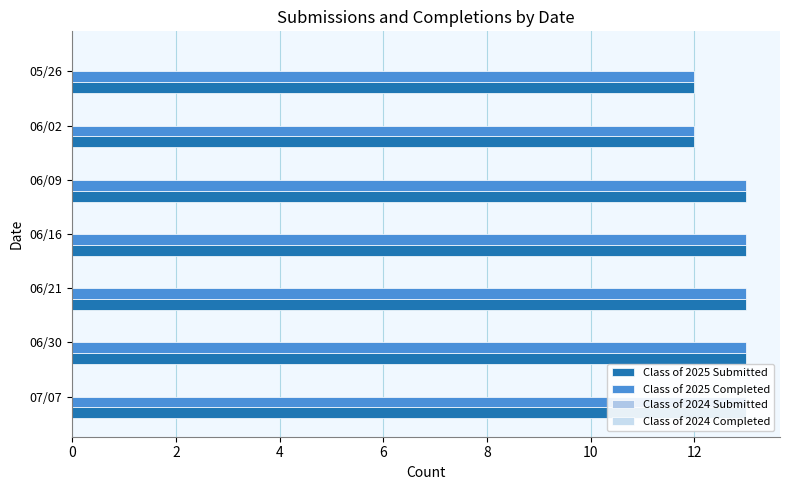

Count the Class of 2025 Submitted values in the range 12 to 13.

7